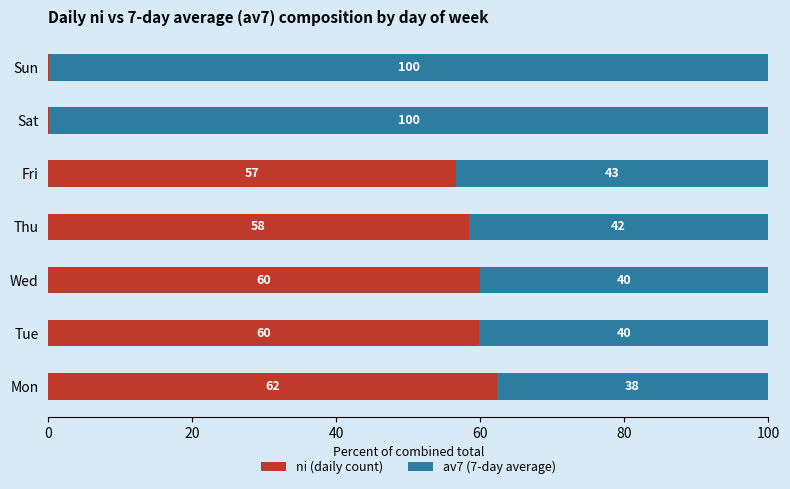

Where is ni (daily count) nearest to the value 31?

Fri